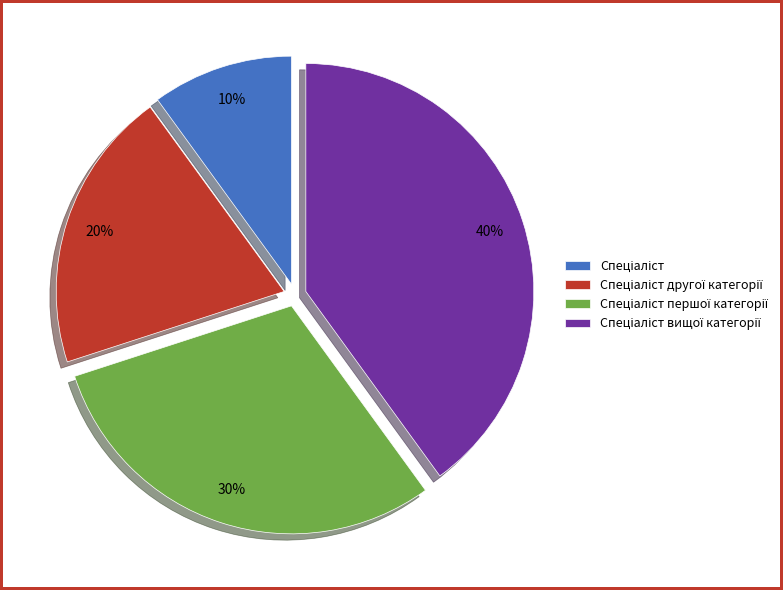

Does any single category account for the majority?

No